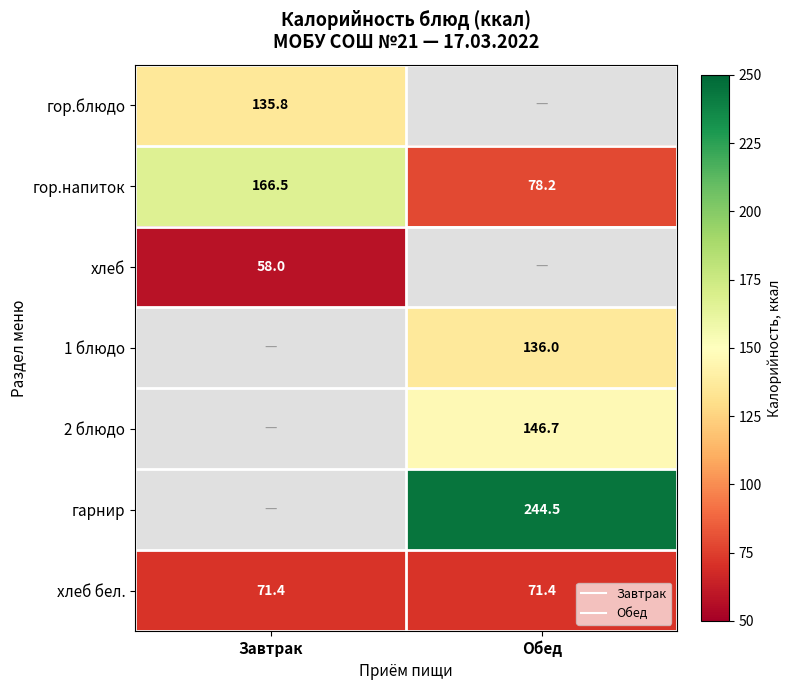

At which label does гор.блюдо reach its peak?

Завтрак